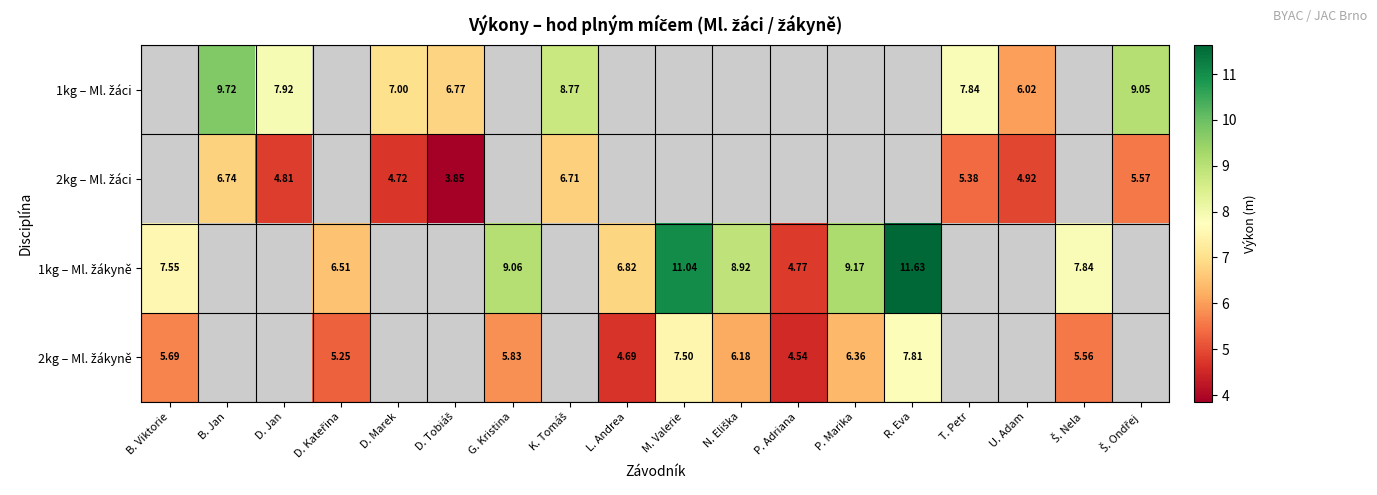

Is the value of 1kg – Ml. žákyně at M. Valerie greater than the value of 2kg – Ml. žákyně at B. Viktorie?

Yes